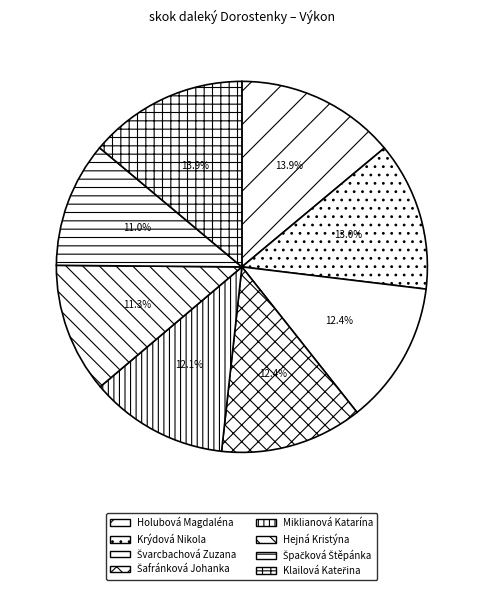

To the nearest percent, what portion does Hejná Kristýna represent?

11%